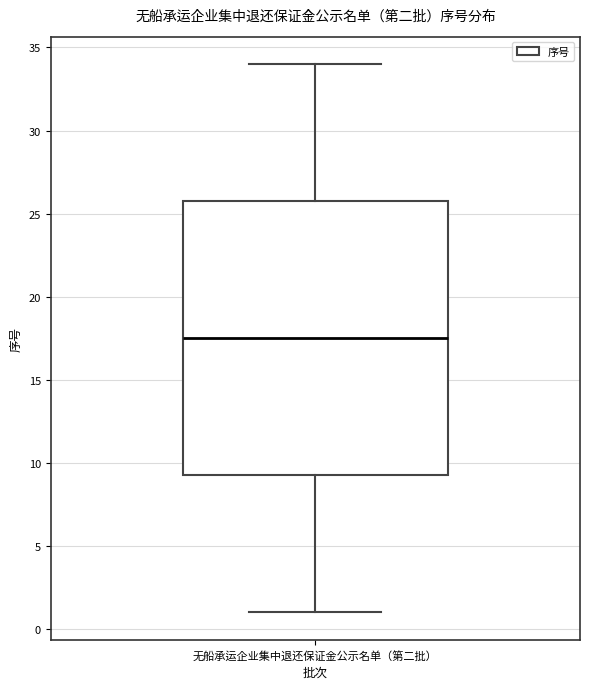

Transcribe this box plot: give where the median line is, the range the box spans, and where the two whiskers end, as read against the y-axis. The values are not printed on the chart, so give them approximately, as read against the axis.

median 17.5, box 9.5 to 26.0, whiskers 1.0 to 34.0